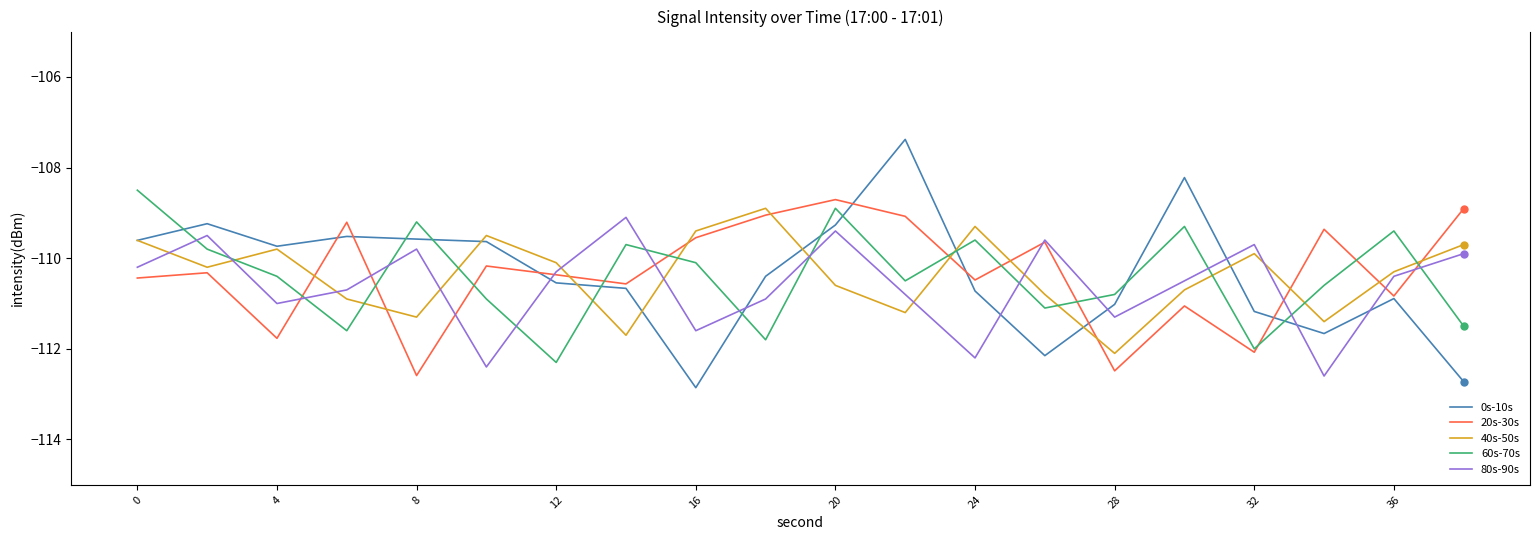

Which series has the largest range (max minus min)?

0s-10s